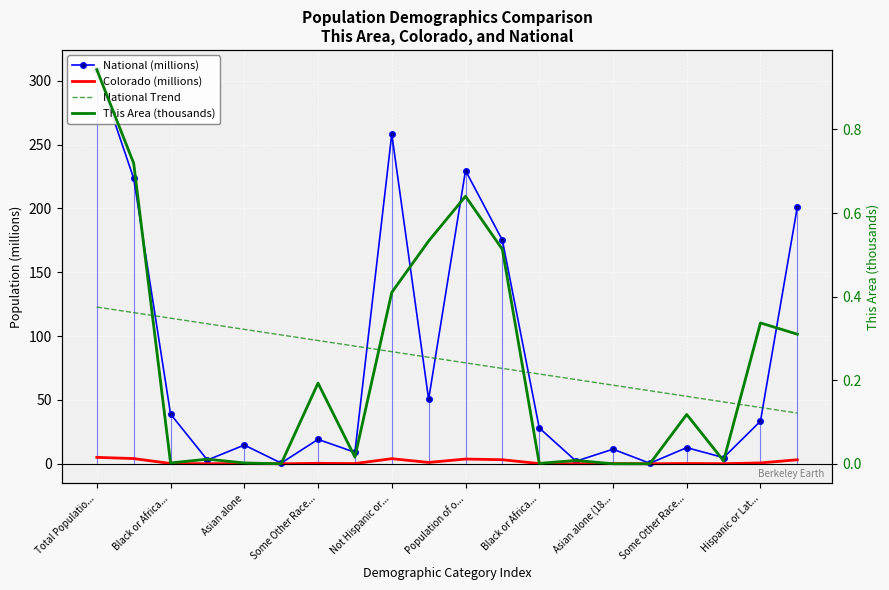

The value of This Area (thousands) at 17 is 0.0. True or false?

False